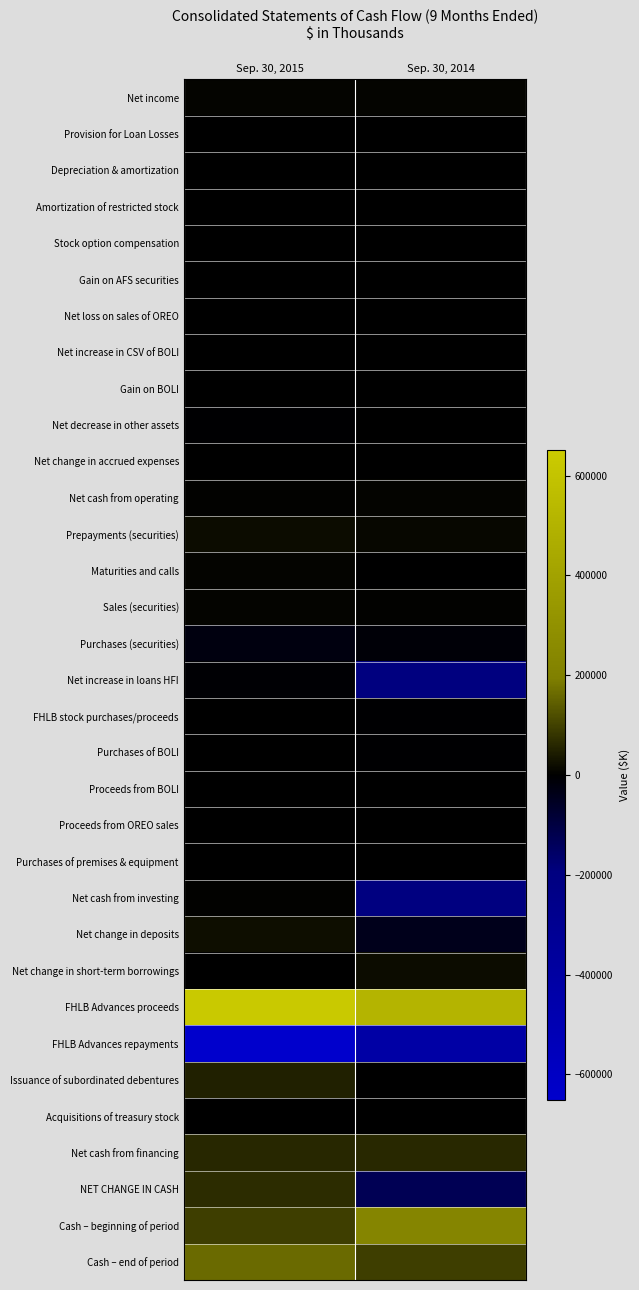

Reading right to left, list all the values displayed in this chart.

Net income: Sep. 30, 2014=5365	Sep. 30, 2015=6842
Provision for Loan Losses: Sep. 30, 2014=469	Sep. 30, 2015=412
Depreciation & amortization: Sep. 30, 2014=1542	Sep. 30, 2015=1462
Amortization of restricted stock: Sep. 30, 2014=441	Sep. 30, 2015=503
Stock option compensation: Sep. 30, 2014=21	Sep. 30, 2015=0
Gain on AFS securities: Sep. 30, 2014=-44	Sep. 30, 2015=-10
Net loss on sales of OREO: Sep. 30, 2014=0	Sep. 30, 2015=-86
Net increase in CSV of BOLI: Sep. 30, 2014=-691	Sep. 30, 2015=-682
Gain on BOLI: Sep. 30, 2014=-691	Sep. 30, 2015=-1794
Net decrease in other assets: Sep. 30, 2014=-904	Sep. 30, 2015=-3031
Net change in accrued expenses: Sep. 30, 2014=-535	Sep. 30, 2015=772
Net cash from operating: Sep. 30, 2014=5664	Sep. 30, 2015=5070
Prepayments (securities): Sep. 30, 2014=12489	Sep. 30, 2015=18077
Maturities and calls: Sep. 30, 2014=0	Sep. 30, 2015=5874
Sales (securities): Sep. 30, 2014=3411	Sep. 30, 2015=5095
Purchases (securities): Sep. 30, 2014=-12366	Sep. 30, 2015=-23285
Net increase in loans HFI: Sep. 30, 2014=-193900	Sep. 30, 2015=-6695
FHLB stock purchases/proceeds: Sep. 30, 2014=-3524	Sep. 30, 2015=642
Purchases of BOLI: Sep. 30, 2014=-4000	Sep. 30, 2015=0
Proceeds from BOLI: Sep. 30, 2014=0	Sep. 30, 2015=1886
Proceeds from OREO sales: Sep. 30, 2014=0	Sep. 30, 2015=1590
Purchases of premises & equipment: Sep. 30, 2014=-258	Sep. 30, 2015=-242
Net cash from investing: Sep. 30, 2014=-198148	Sep. 30, 2015=2942
Net change in deposits: Sep. 30, 2014=-42433	Sep. 30, 2015=22763
Net change in short-term borrowings: Sep. 30, 2014=20000	Sep. 30, 2015=0
FHLB Advances proceeds: Sep. 30, 2014=507000	Sep. 30, 2015=638000
FHLB Advances repayments: Sep. 30, 2014=-421238	Sep. 30, 2015=-651517
Issuance of subordinated debentures: Sep. 30, 2014=0	Sep. 30, 2015=50000
Acquisitions of treasury stock: Sep. 30, 2014=-361	Sep. 30, 2015=-707
Net cash from financing: Sep. 30, 2014=62968	Sep. 30, 2015=58539
NET CHANGE IN CASH: Sep. 30, 2014=-129516	Sep. 30, 2015=66551
Cash – beginning of period: Sep. 30, 2014=225158	Sep. 30, 2015=94250
Cash – end of period: Sep. 30, 2014=95642	Sep. 30, 2015=160801